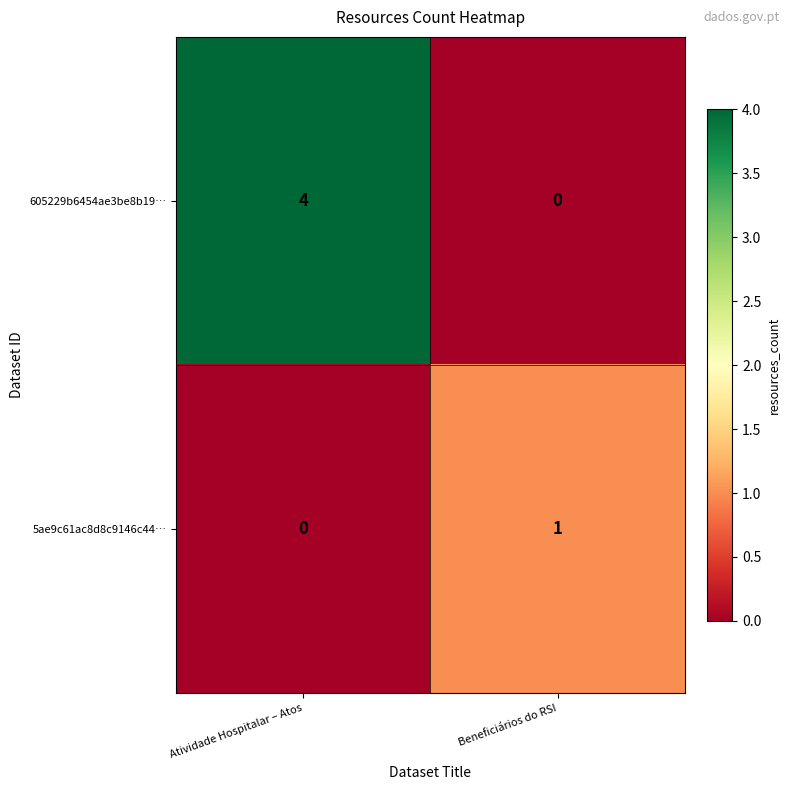

What is the sum of all 605229b6454ae3be8b19… values?

4